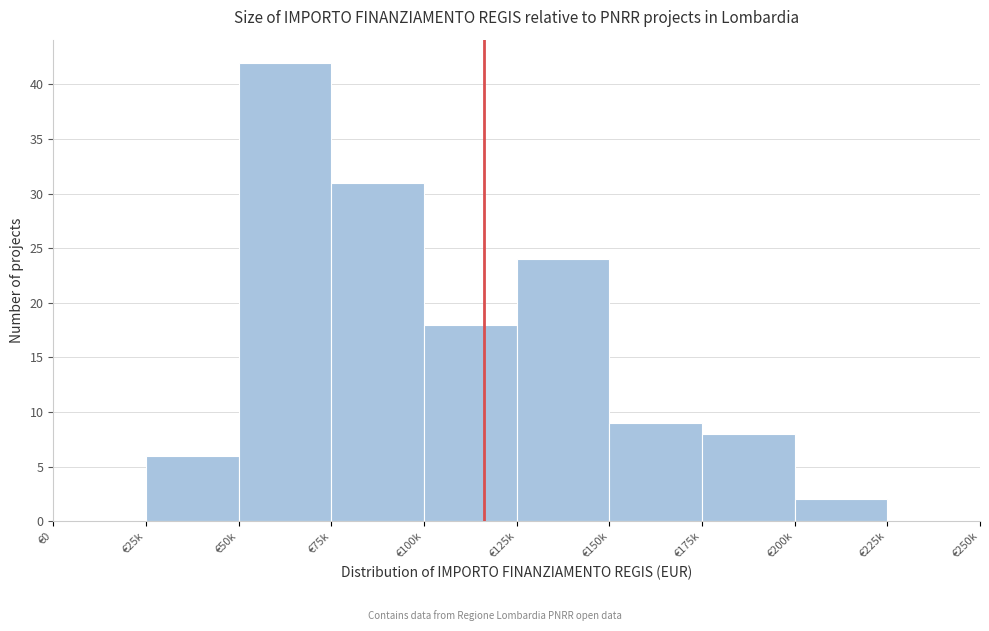

Reading right to left, list all the values displayed in this chart.

€225k=0	€200k=2	€175k=8	€150k=9	€125k=24	€100k=18	€75k=31	€50k=42	€25k=6	€0=0